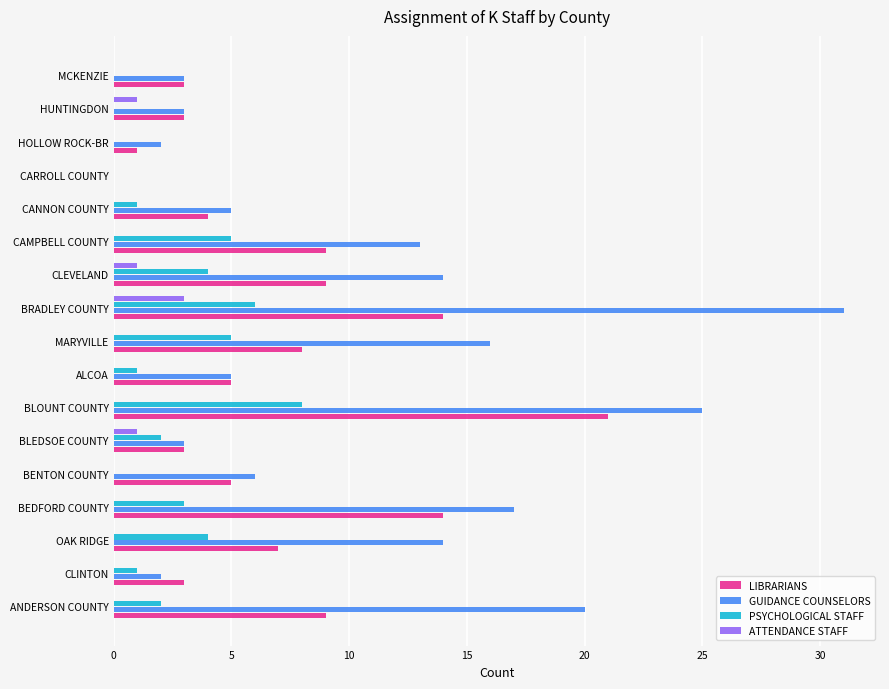

Which series changed the most between BLOUNT COUNTY and HUNTINGDON?

GUIDANCE COUNSELORS